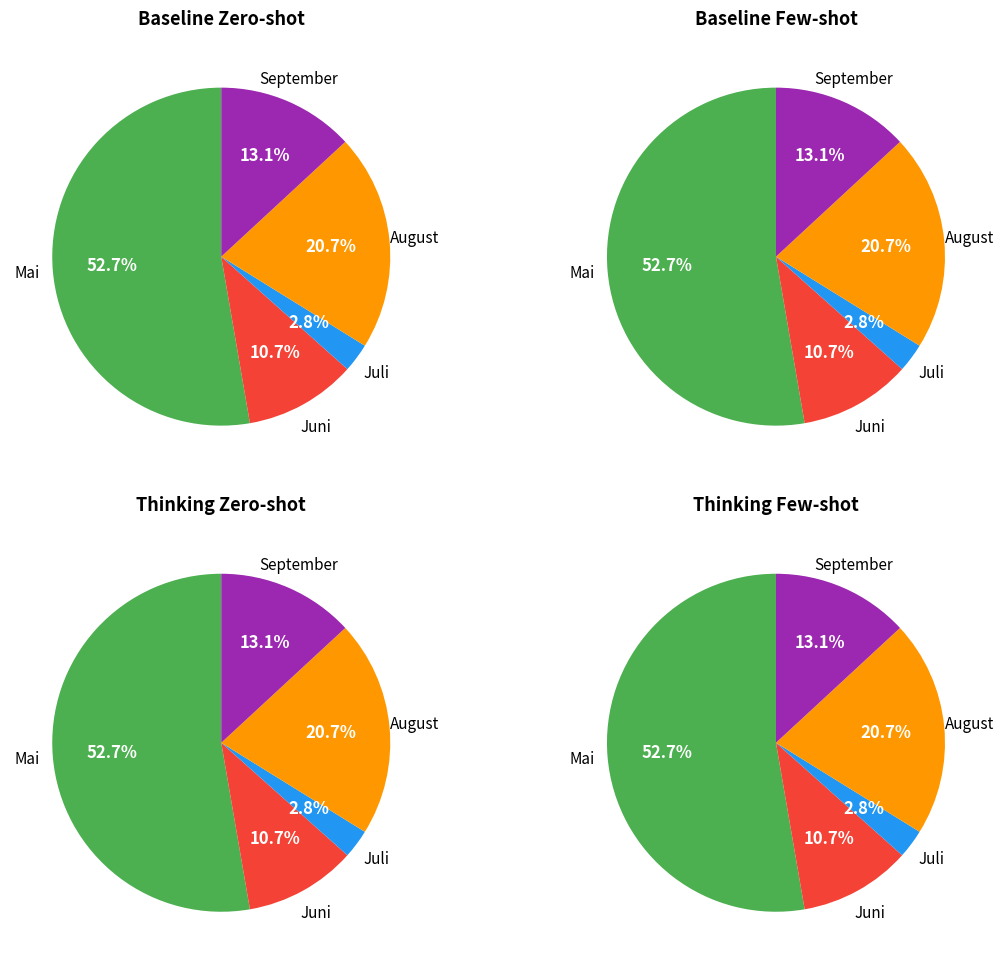

What is the ratio of the value at Juli to the value at August?

0.1